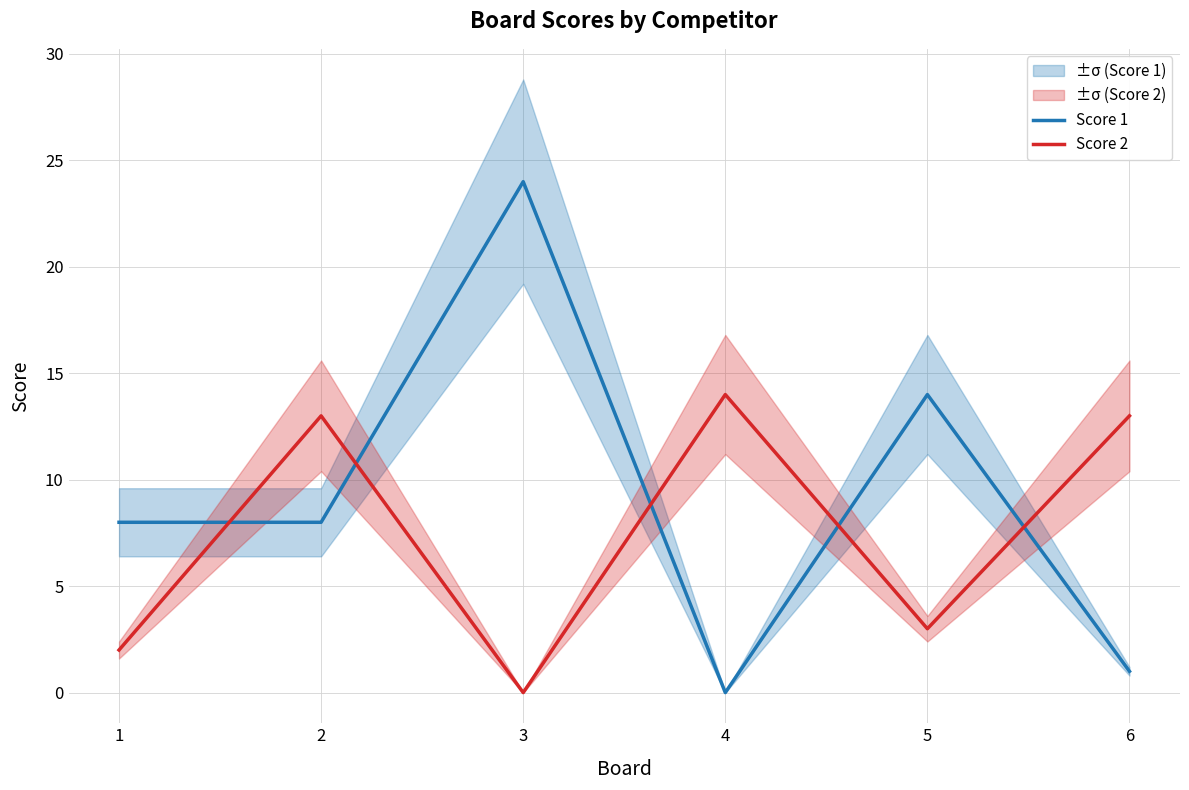

List the labels in order of Score 1 value, smallest first.

4, 6, 1, 2, 5, 3